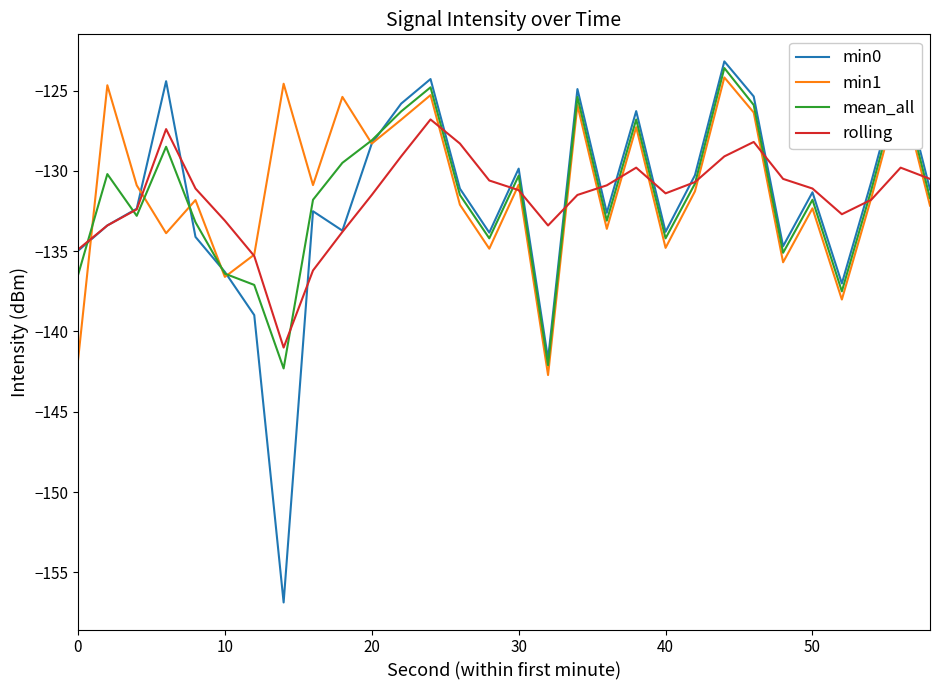

What is the minimum value shown in the chart?

-156.9